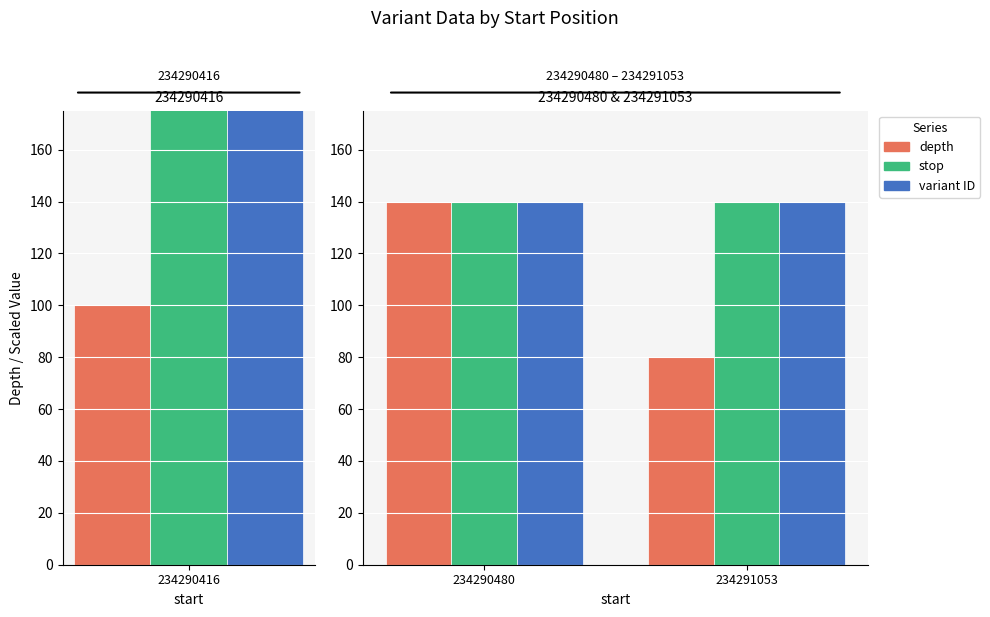

What are all the series names shown in the legend?

depth, stop, variant ID